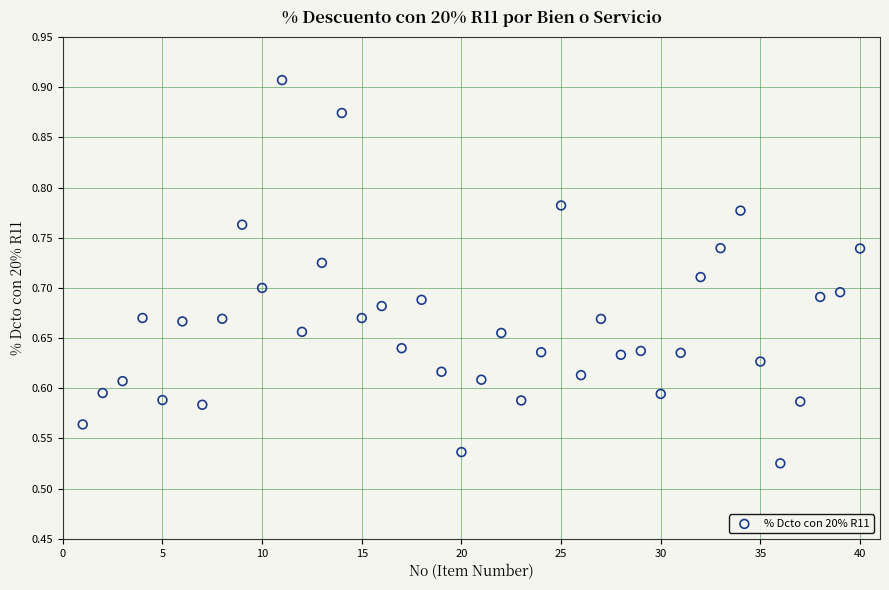

What is the range of Y values (max minus min)?

0.4